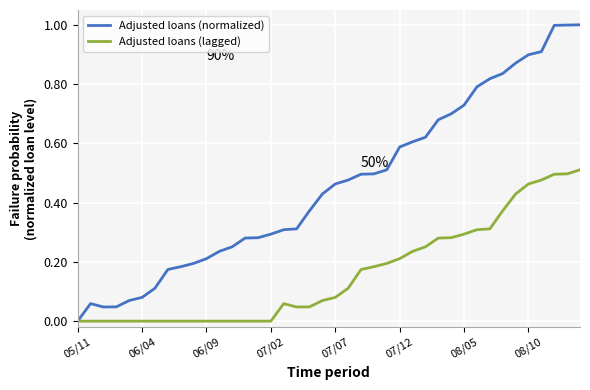

Which series has the largest range (max minus min)?

Adjusted loans (normalized)